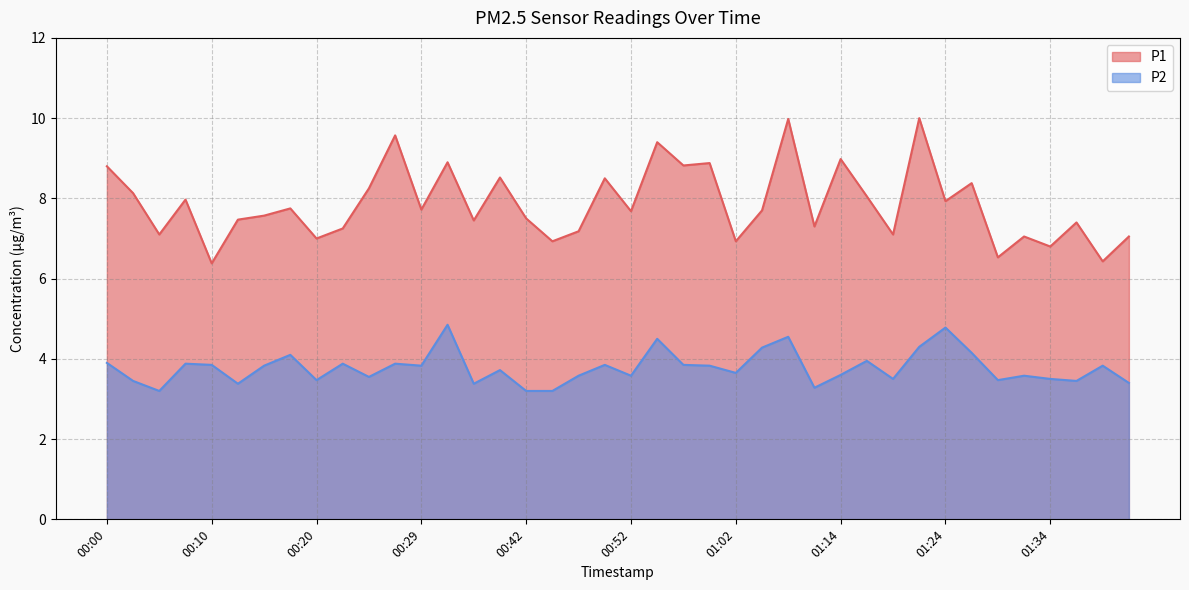

What is the label of the 25th point from the right?

00:37